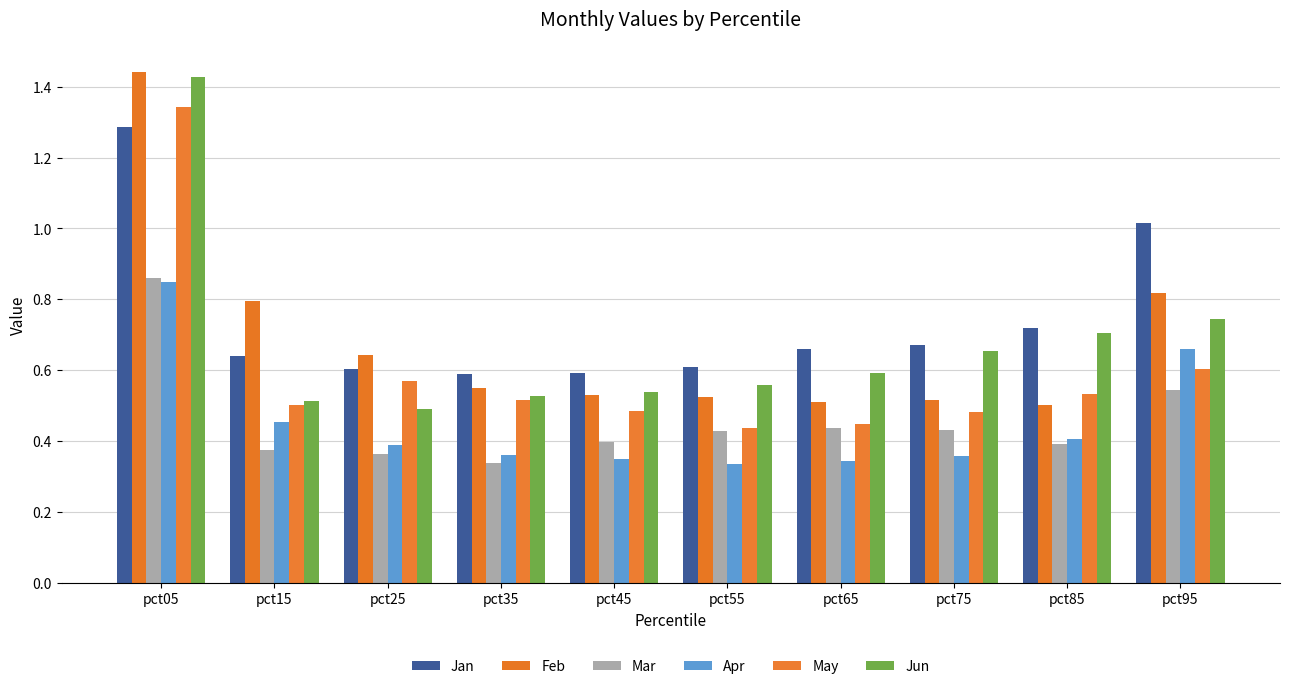

Which series has the largest total across all categories?

Jan